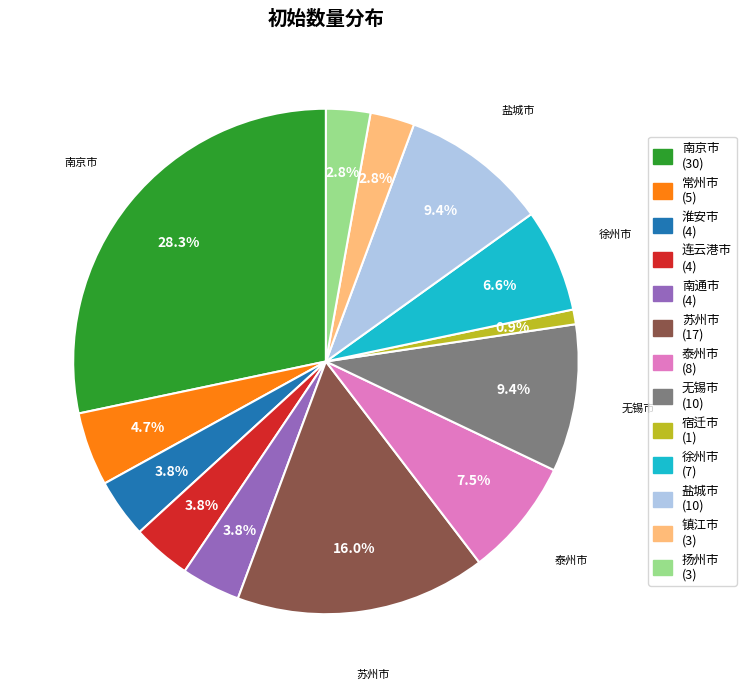

To the nearest percent, what is the difference between the largest and smallest slice percentages?

27%